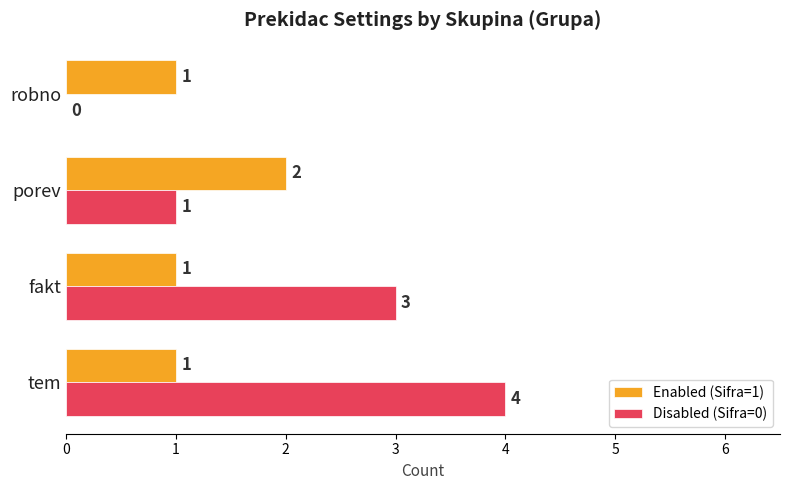

Which series has the largest total across all categories?

Disabled (Sifra=0)